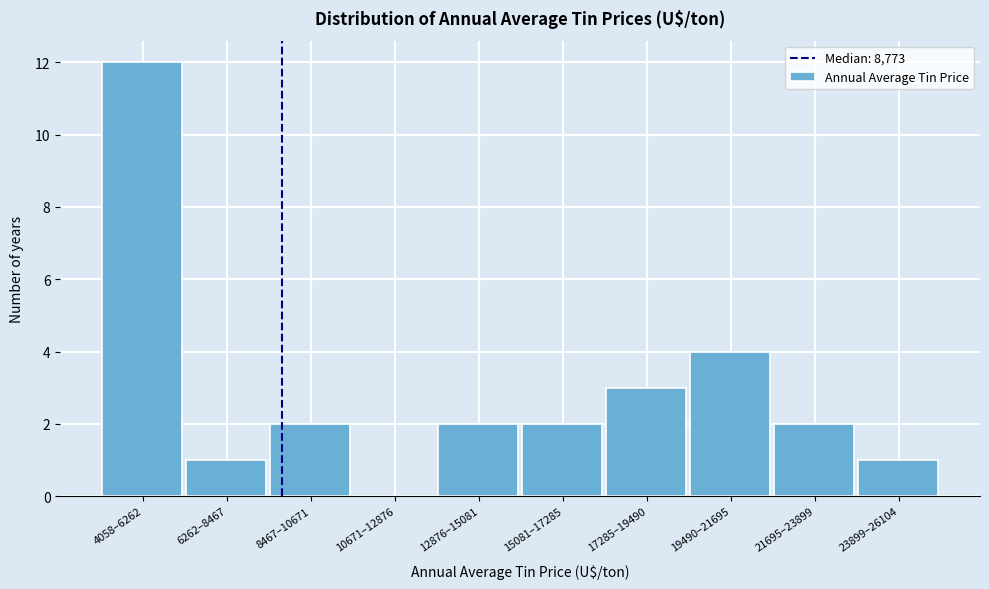

Reading left to right, extract all data points from this chart.

4058–6262=12	6262–8467=1	8467–10671=2	10671–12876=0	12876–15081=2	15081–17285=2	17285–19490=3	19490–21695=4	21695–23899=2	23899–26104=1